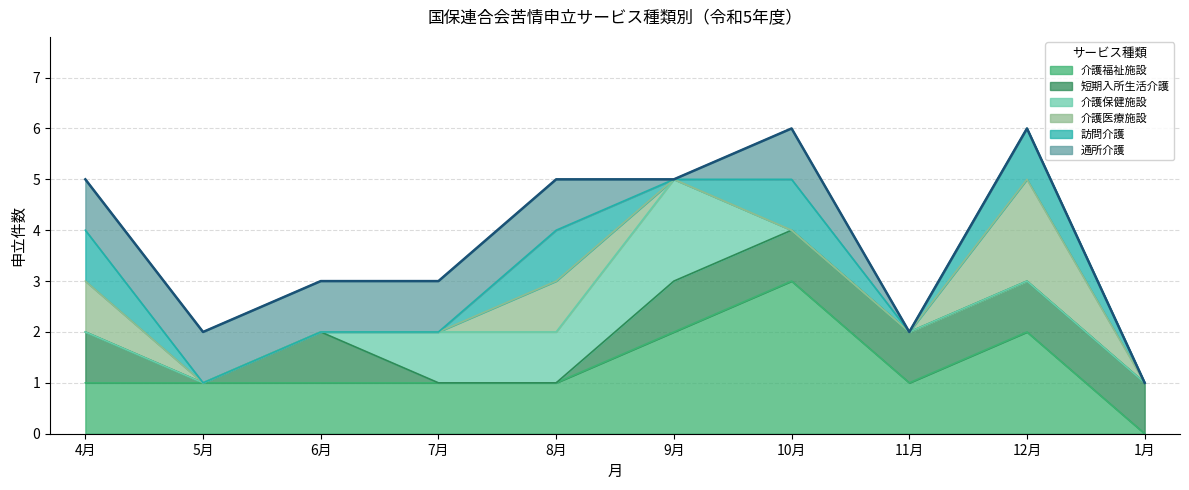

How many interior local valleys does the 介護福祉施設 series have?

1